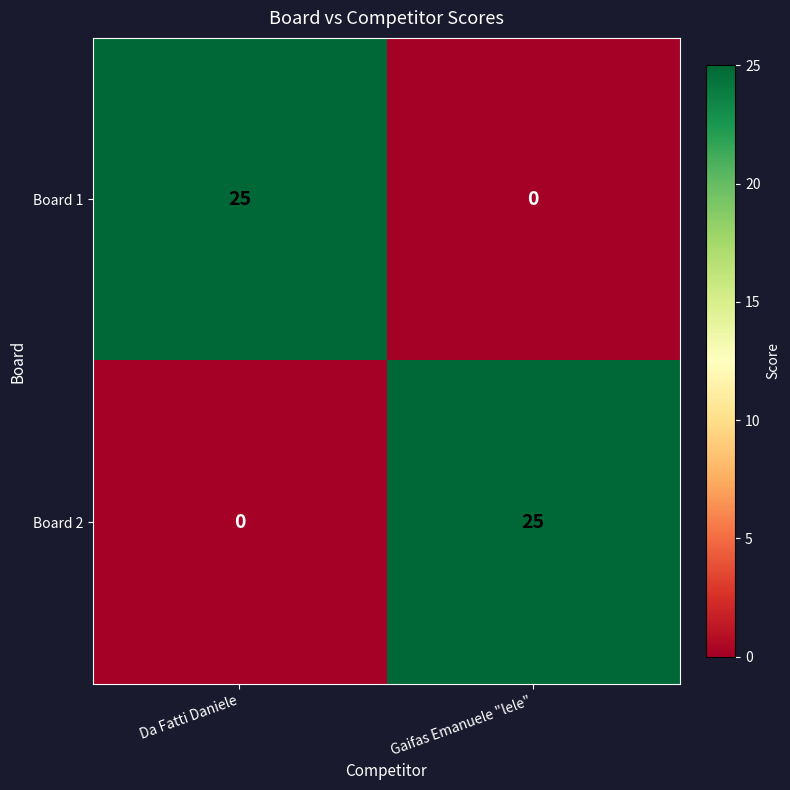

What value does the Board 2 series have at Gaifas Emanuele "lele", to the nearest 5?

25